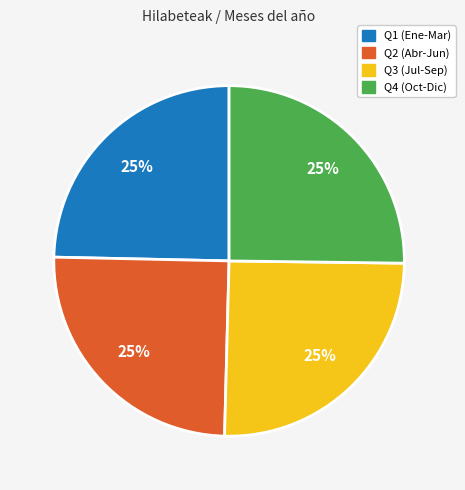

Is there any slice that represents more than half of the pie?

No